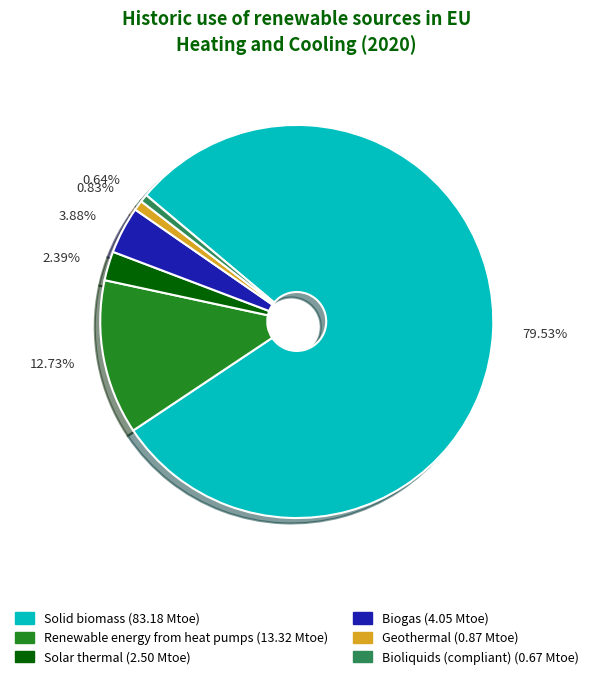

True or false: Solar thermal accounts for 15% of the total.

False